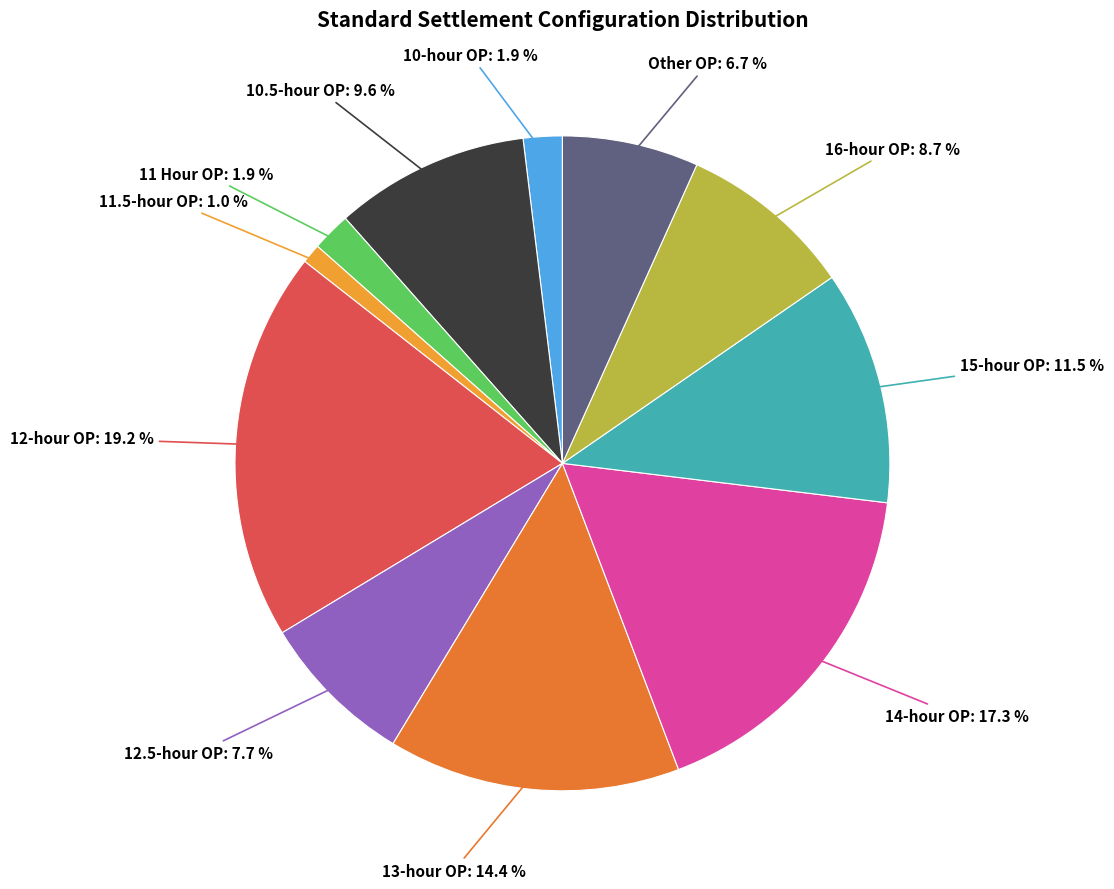

To the nearest percent, what is the difference between the 15-hour OP and Other OP slice percentages?

5%